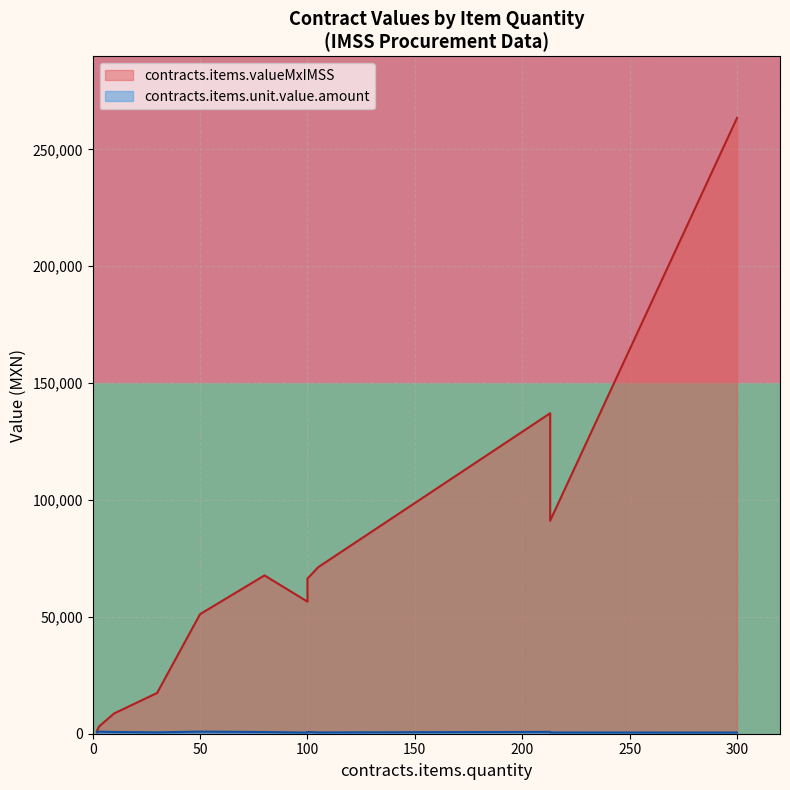

True or false: awards.value.amount and contracts.items.valueMxIMSS cross at least once.

False